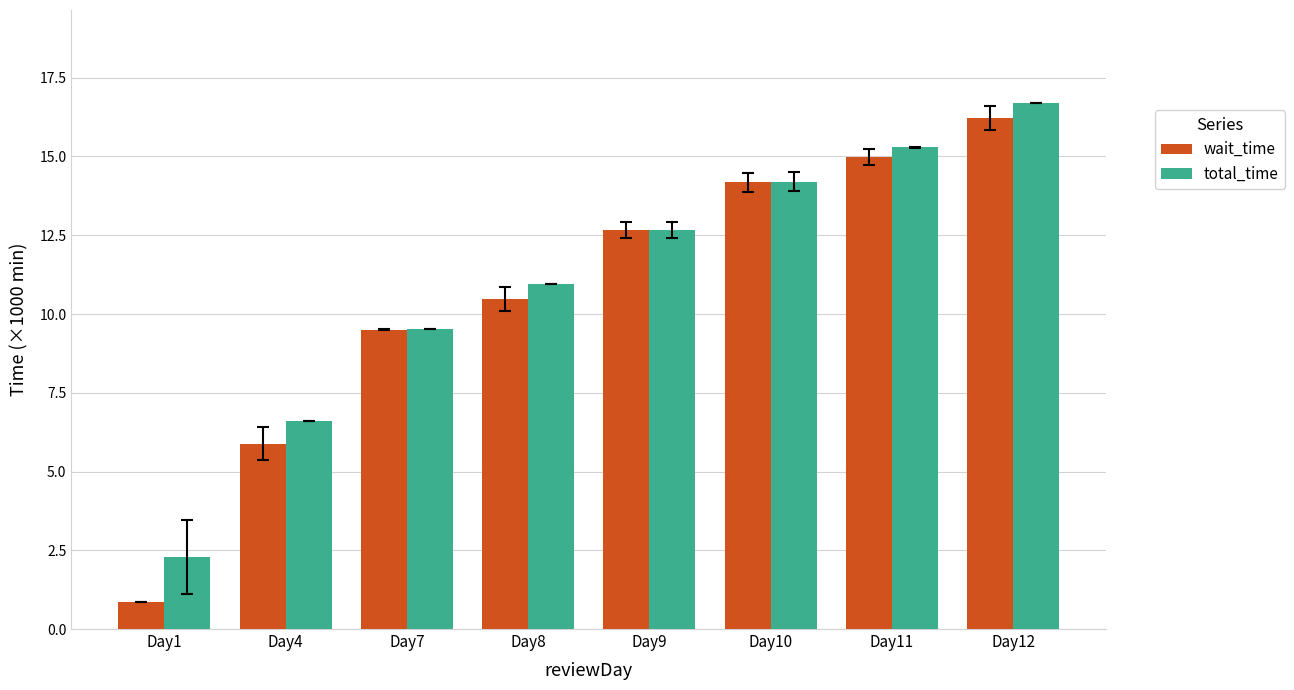

What are all the series names shown in the legend?

wait_time, total_time